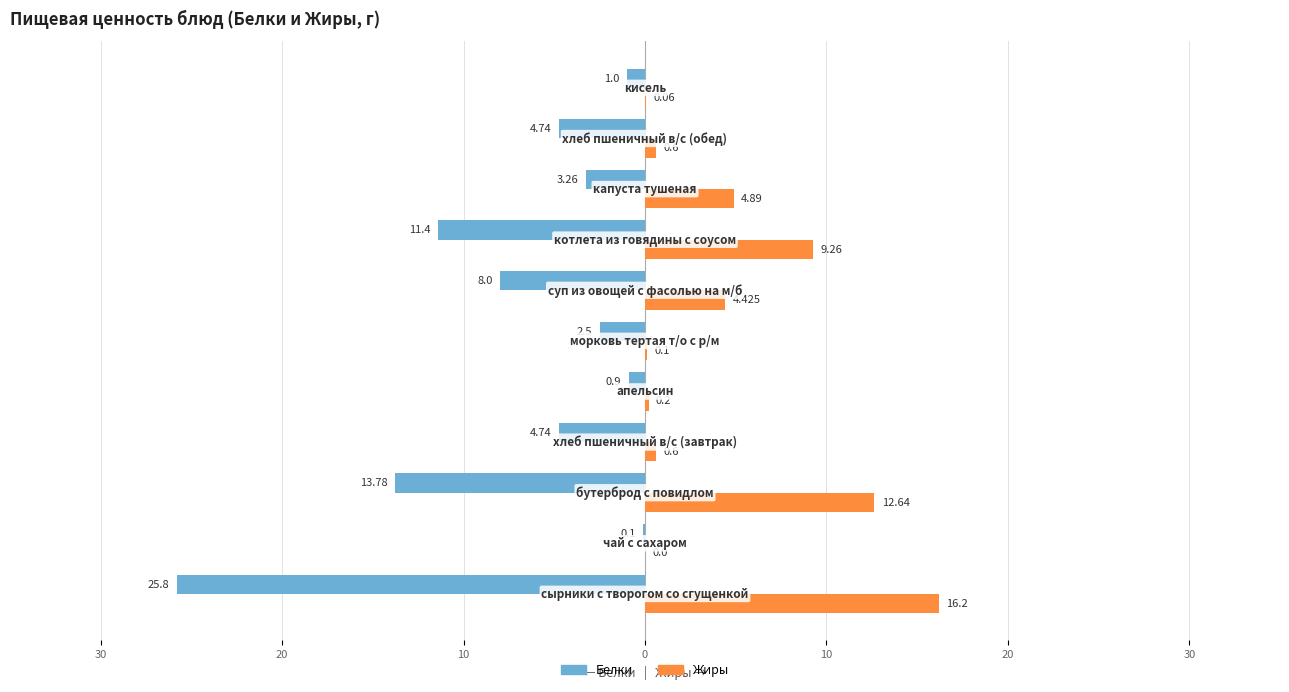

What are all the series names shown in the legend?

Белки, Жиры